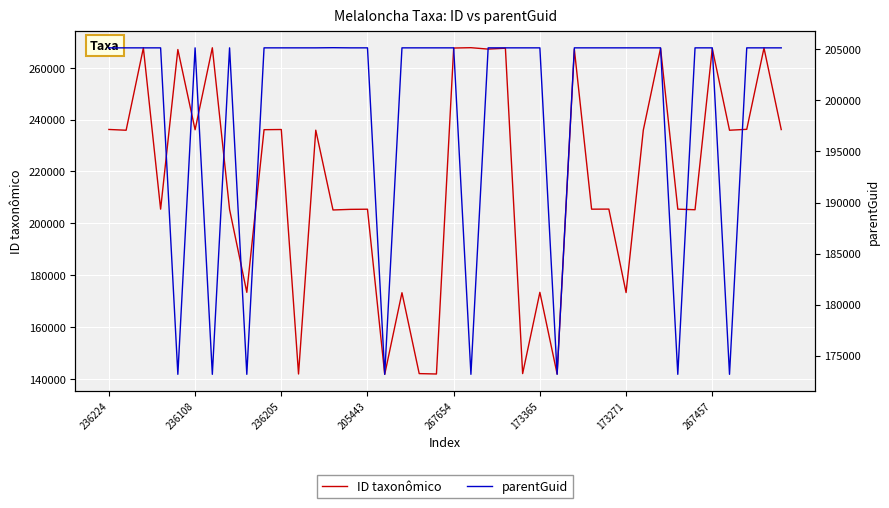

At which label is ID taxonômico closest to 204750?

13